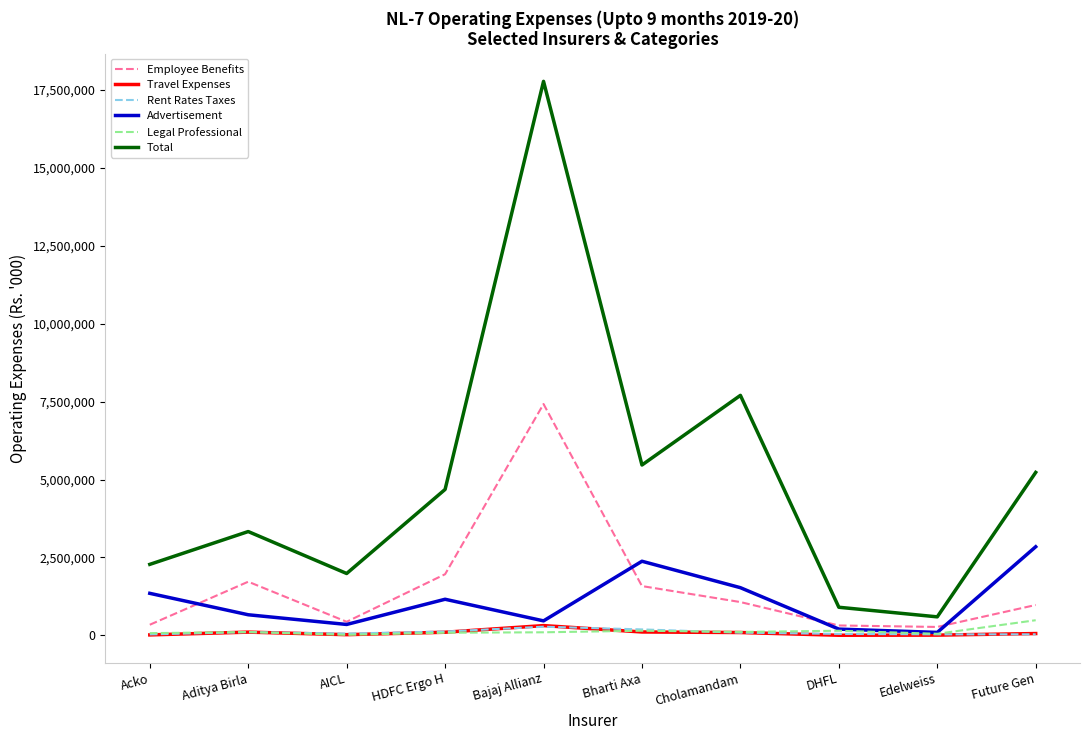

Is the value of Legal Professional at Bajaj Allianz greater than the value of Employee Benefits at Bajaj Allianz?

No